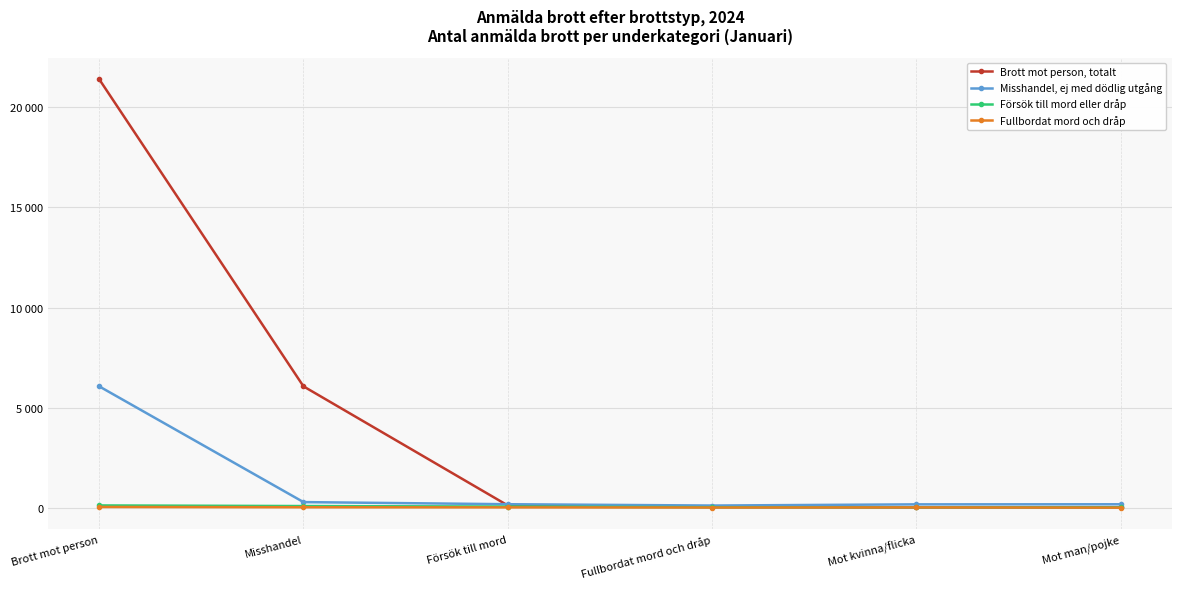

What is the label of the 6th point from the right?

Brott mot person